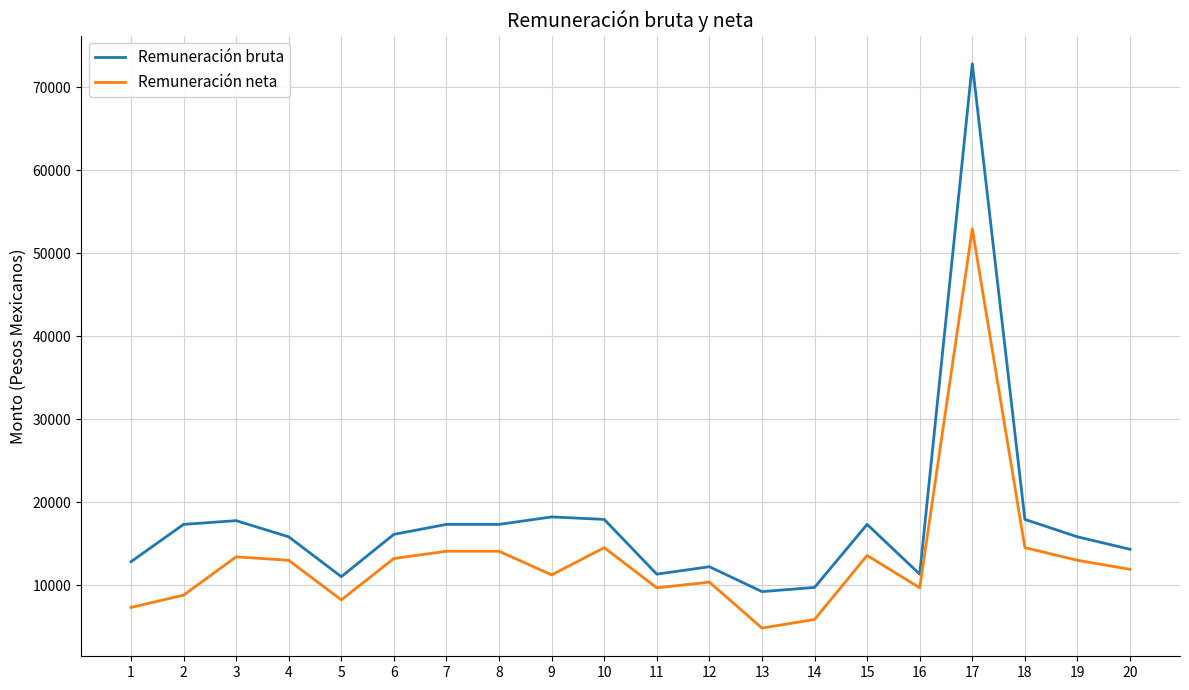

Does the chart have visible grid lines?

Yes